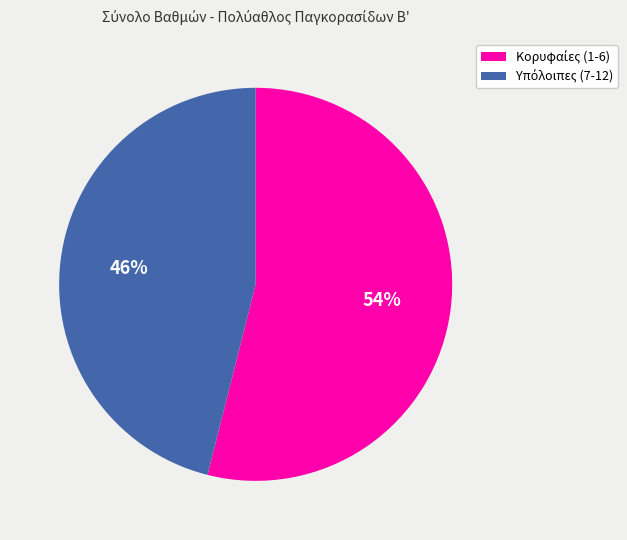

Is there any slice that represents more than half of the pie?

Yes